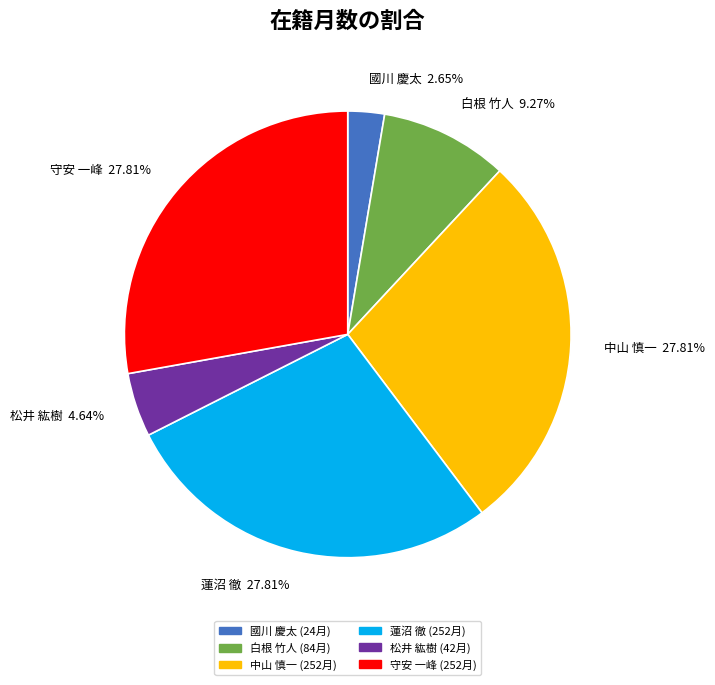

What is the ratio of the value at 中山 慎一 to the value at 國川 慶太?

10.5